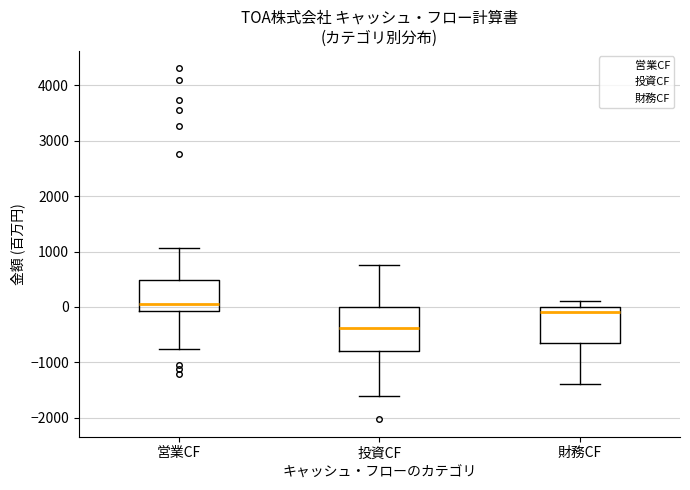

Which box is the tallest, from its lower edge to its upper edge?

投資CF